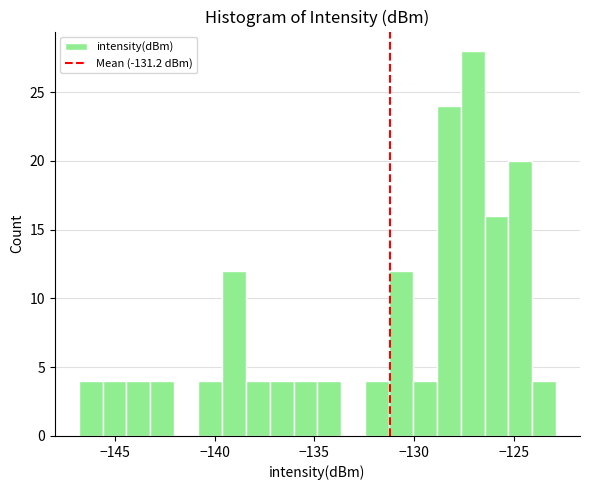

Read against the x-axis, roughly where is the centre of the tallest bar?

-127.0